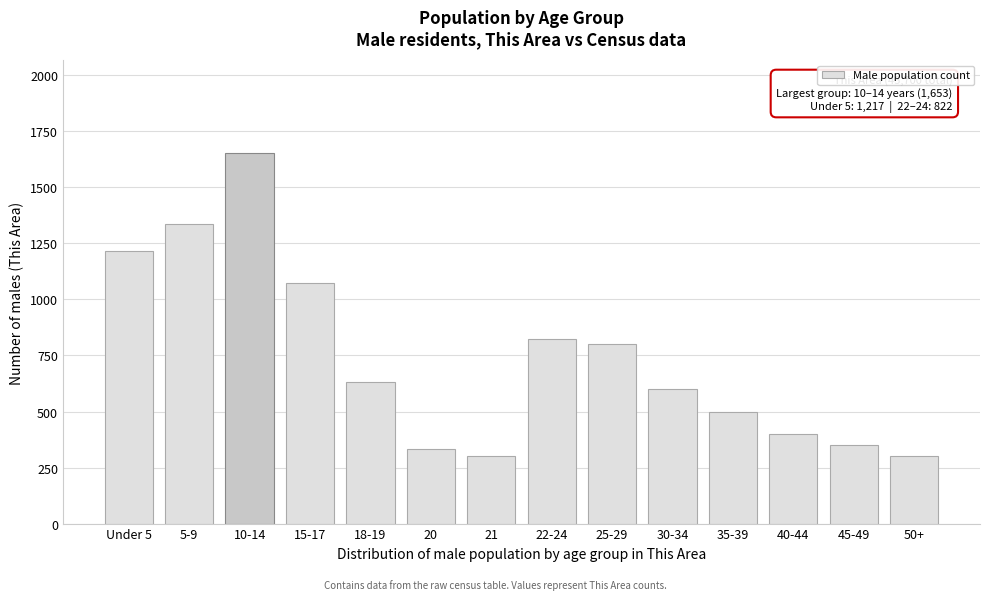

Reading left to right, list all the values displayed in this chart.

1217	1336	1653	1074	632	334	300	822	800	600	500	400	350	300